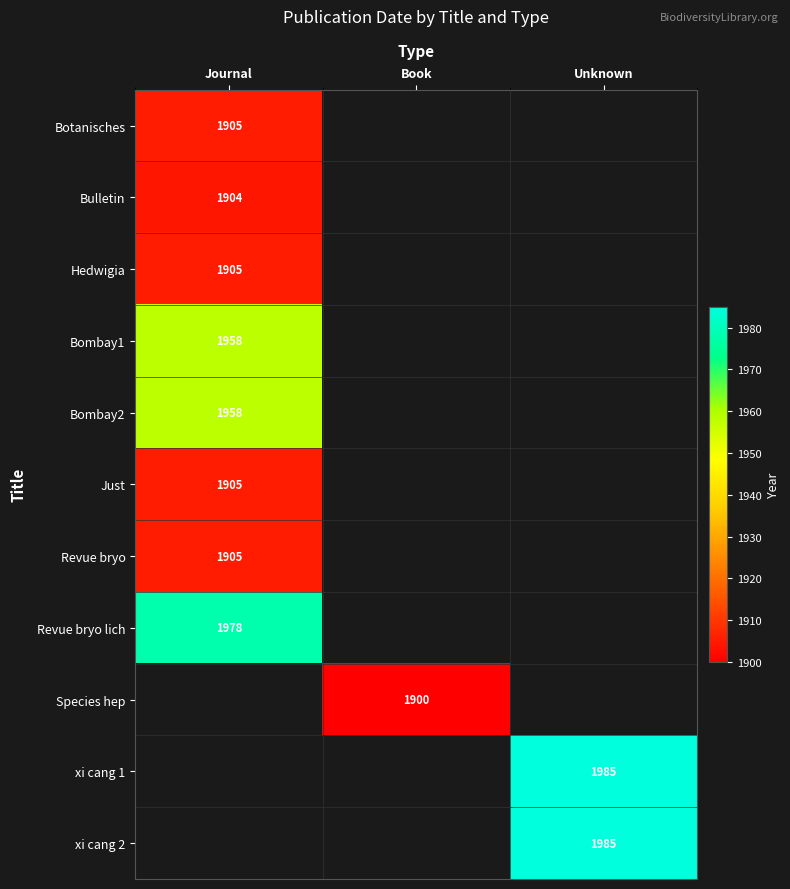

Which label corresponds to the smallest value in the chart?

Book